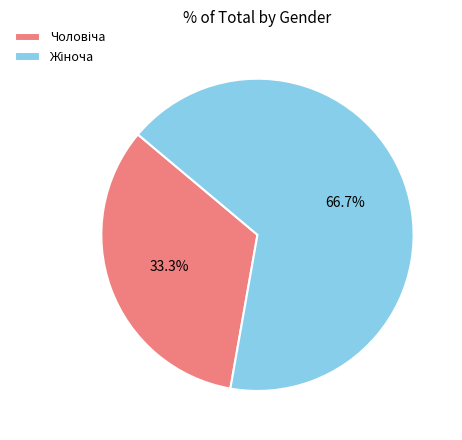

What percentage is the Жіноча slice, to the nearest percent?

67%